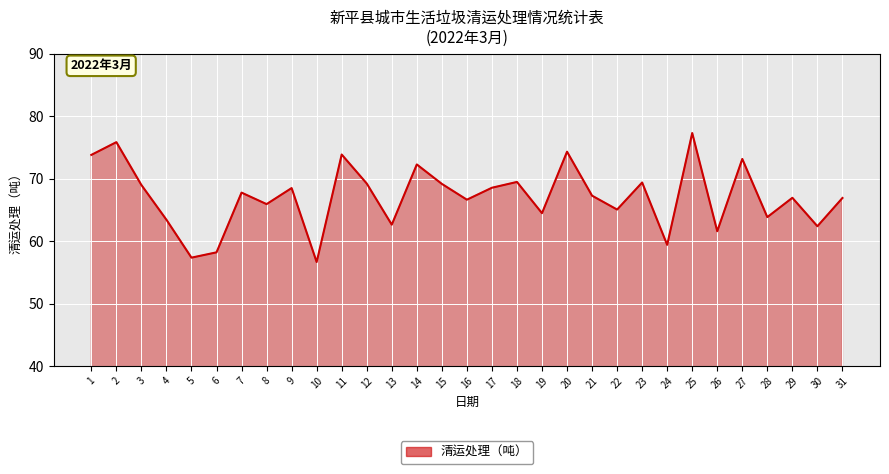

The chart shows a value of 96.4 at 16. True or false?

False